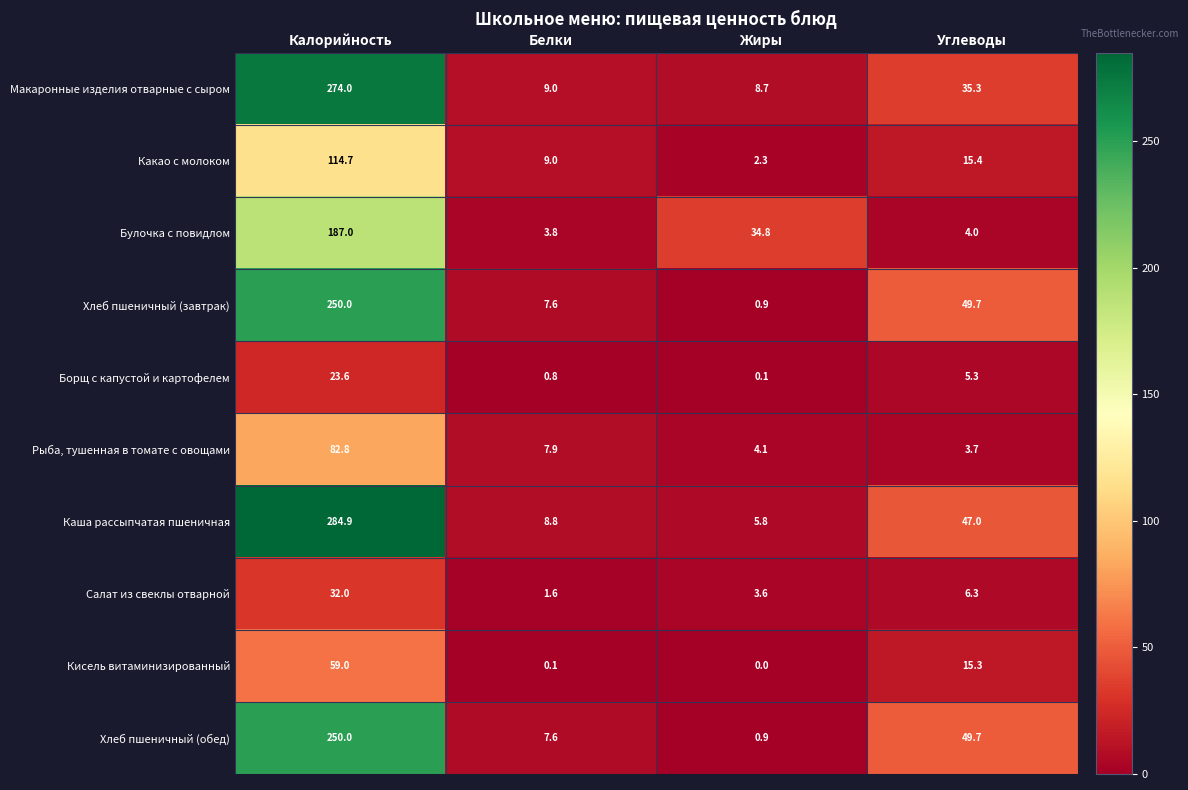

What is the difference between the highest and lowest values at Белки?

8.9